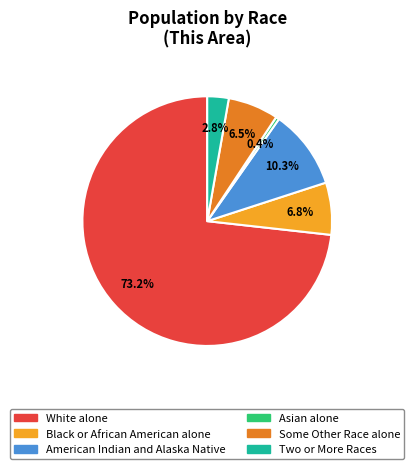

How many segments does this pie chart have?

6